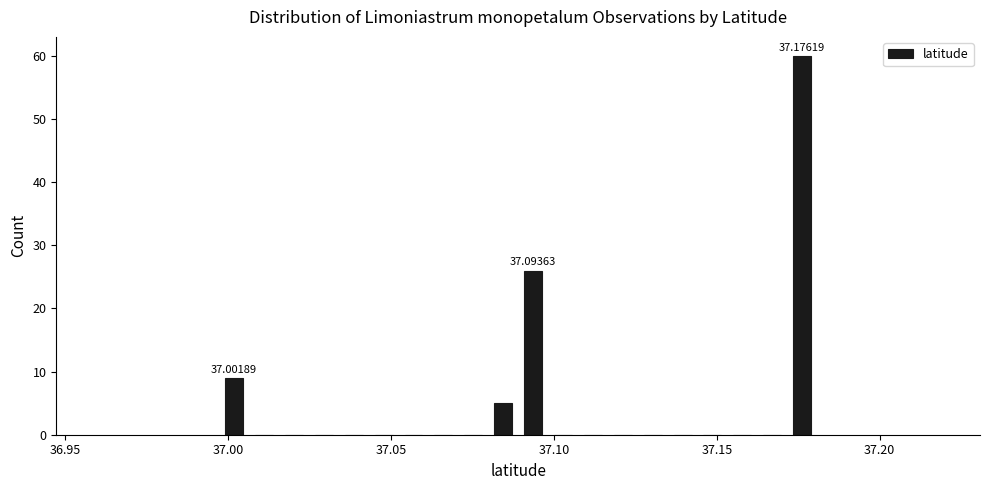

Around what value on the x-axis is the tallest bar? Give the approximate position of its centre, as read against the axis.

37.175